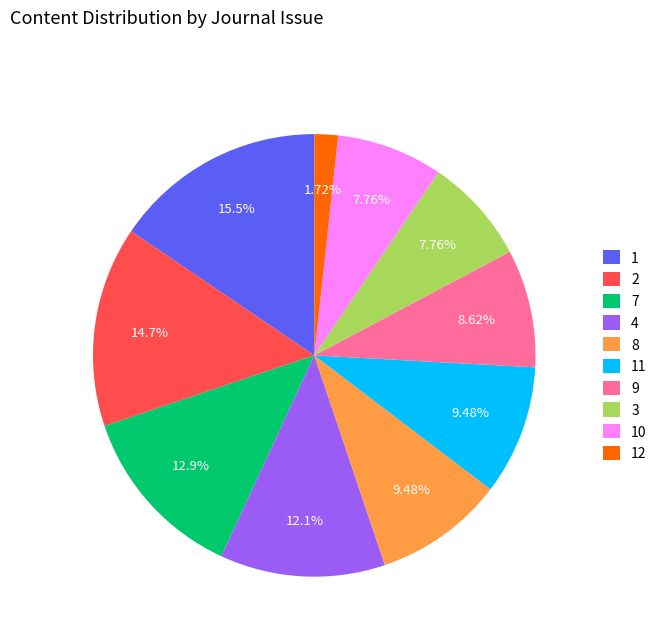

To the nearest percent, what is the combined percentage of 3 and 1?

23%